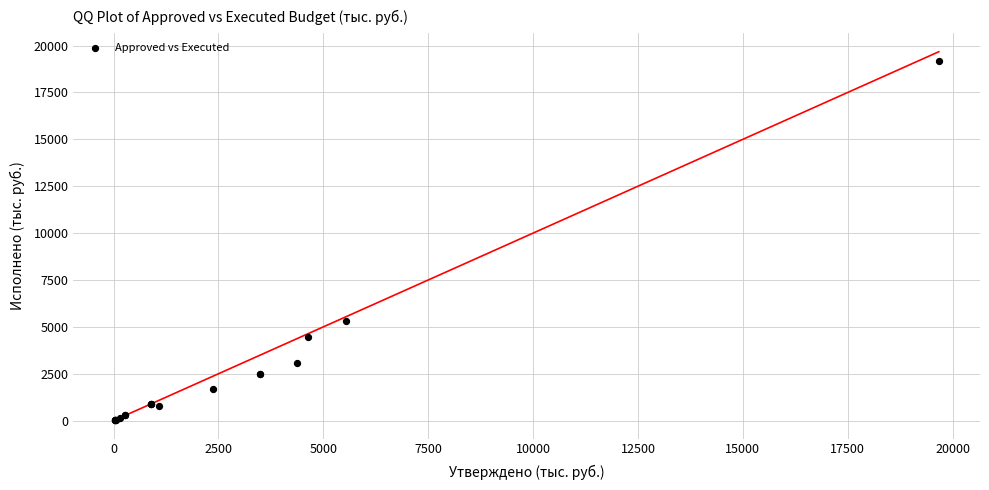

What Y value in the scatter plot is closest to 9603?

5298.3